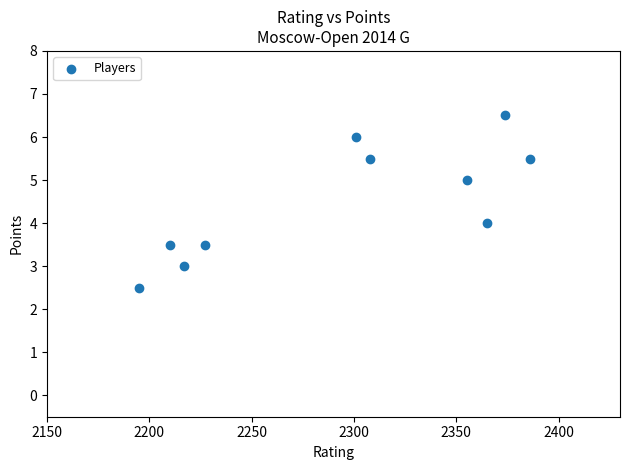

What is the average Y value?

4.5